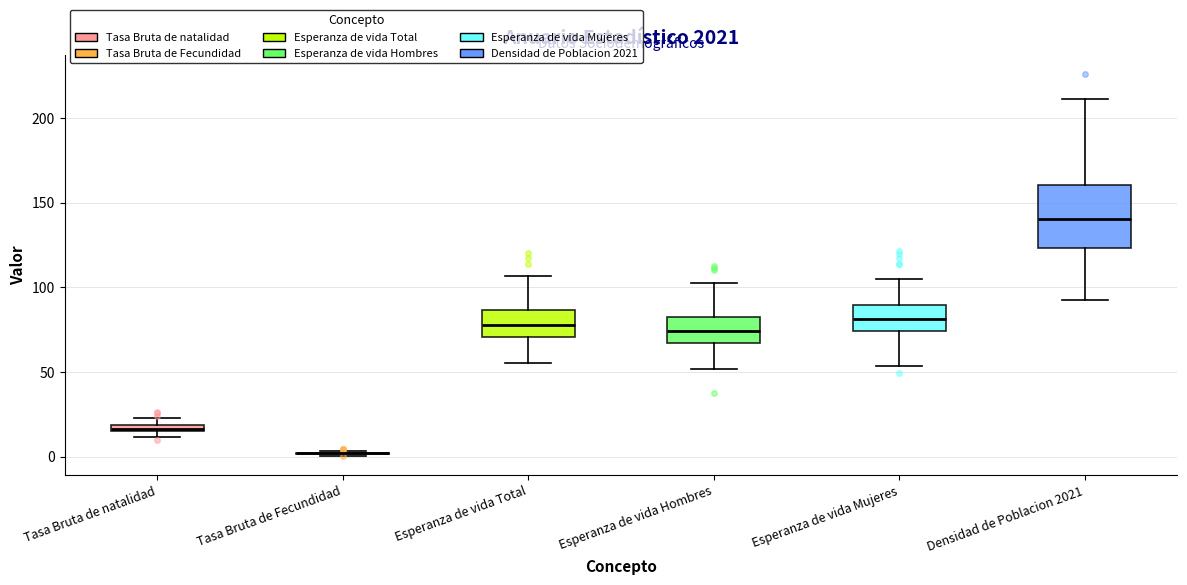

Where does the median line of the box for Esperanza de vida Hombres sit on the y-axis? The values are not printed on the chart, so give them approximately, as read against the axis.

75